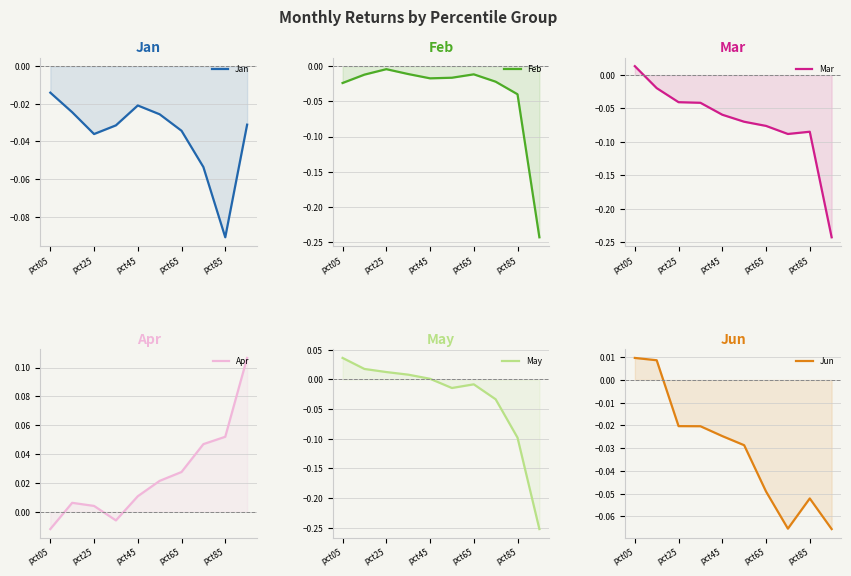

How many interior local peaks does the Jun series have?

1